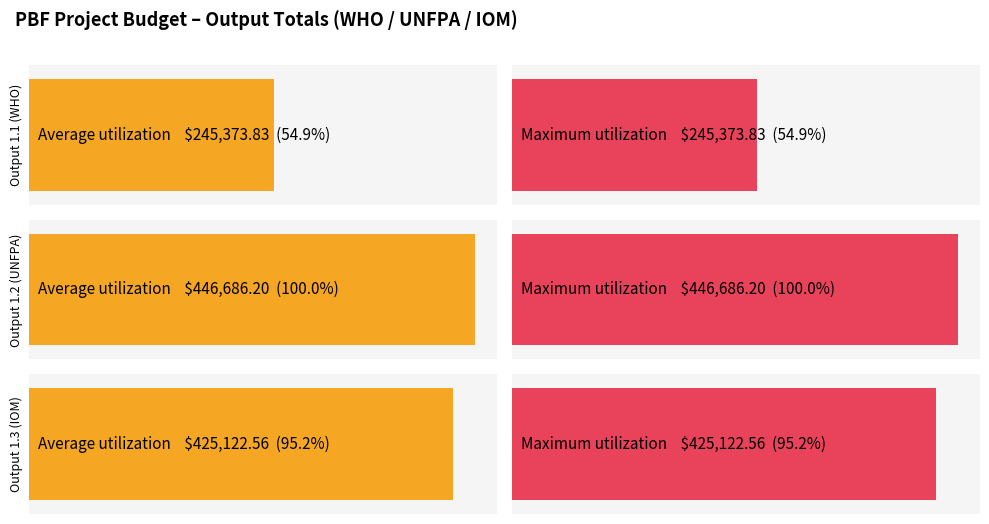

The Maximum utilization series shows 245373.8 at Output 1.1 (WHO). True or false?

True